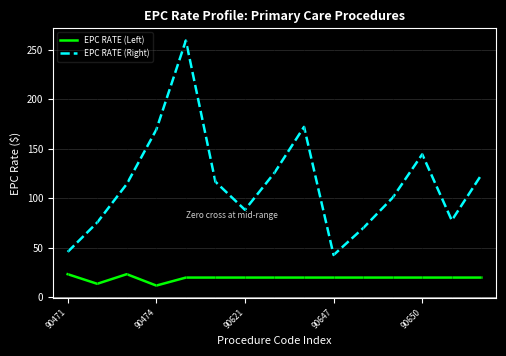

Which series has the largest range (max minus min)?

EPC RATE (Right)